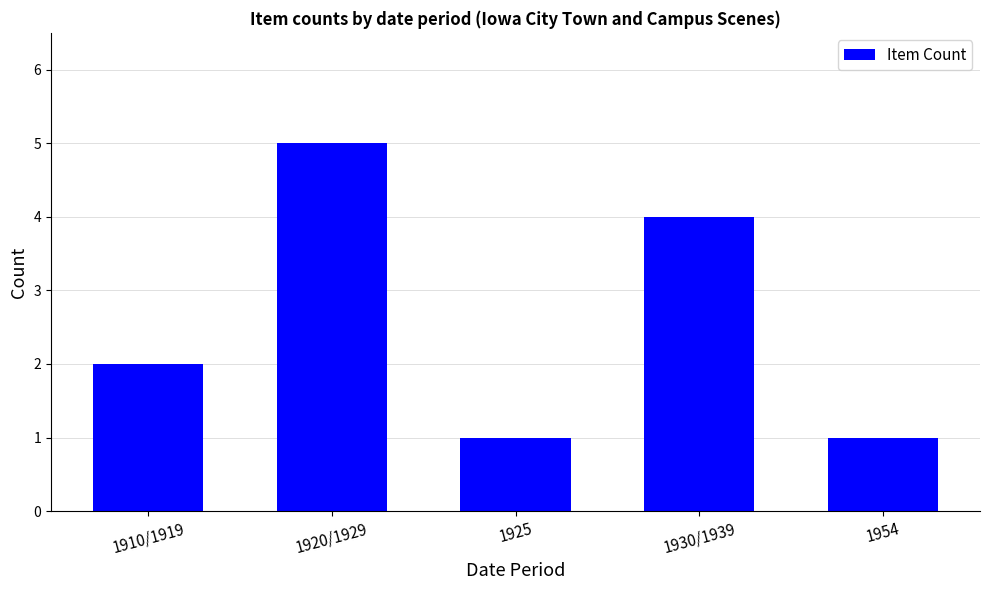

What is the difference between the values at 1954 and 1930/1939?

3